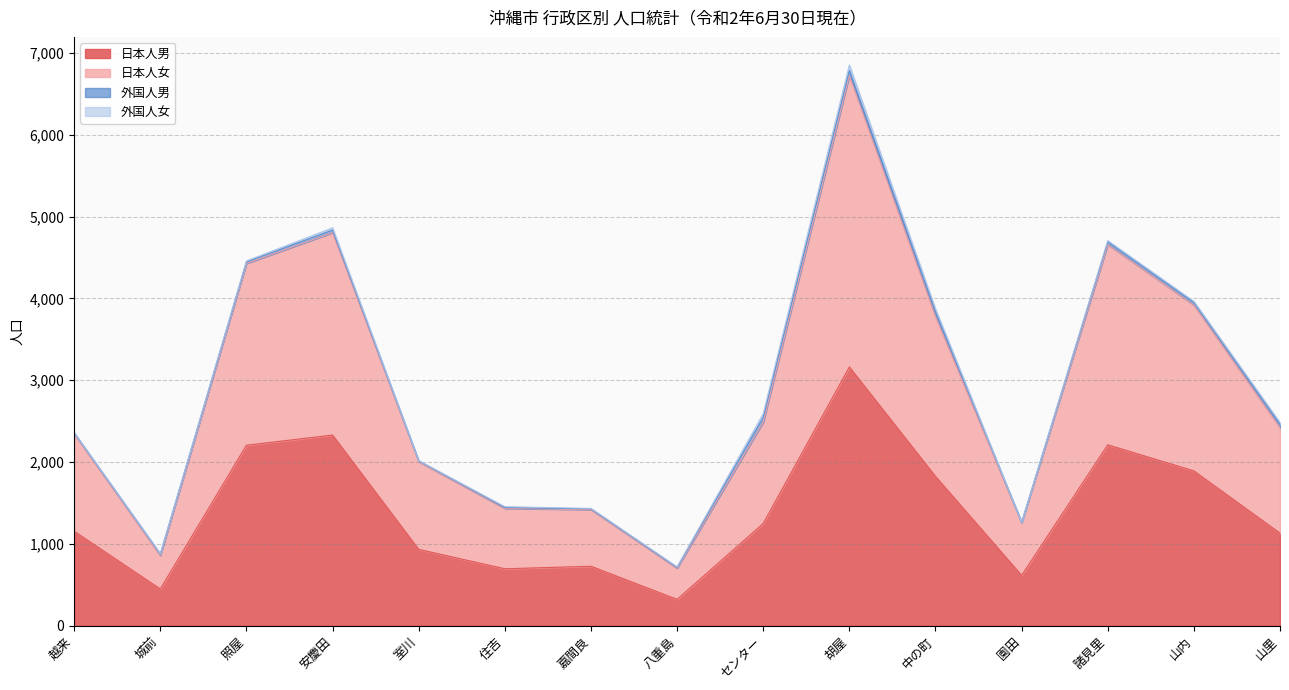

Which category has the highest value across all series?

胡屋